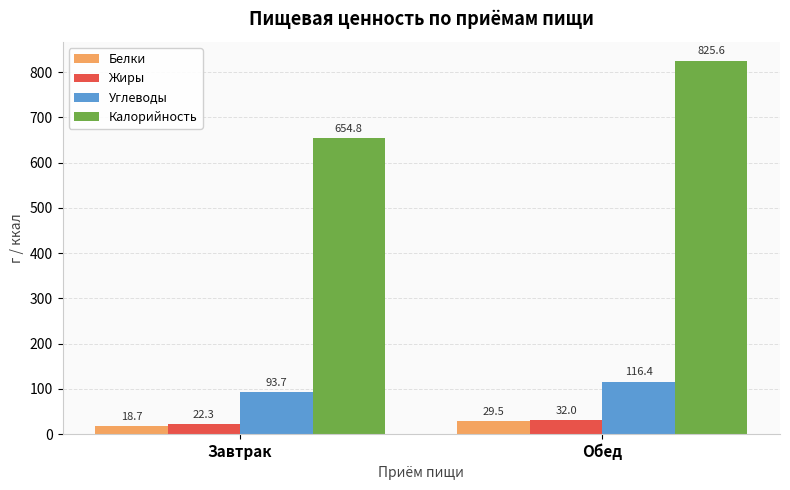

How many bars are there in total?

8